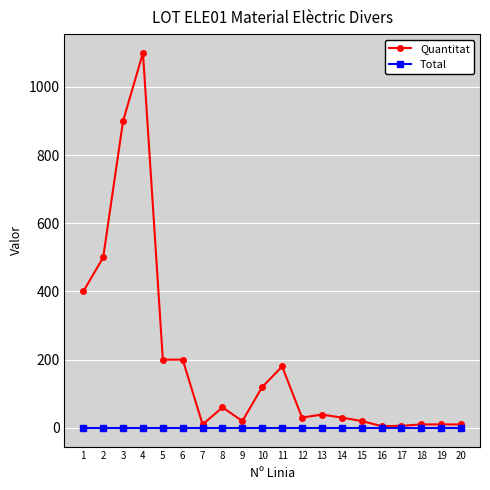

True or false: Total has a value of 0 at 8.

True